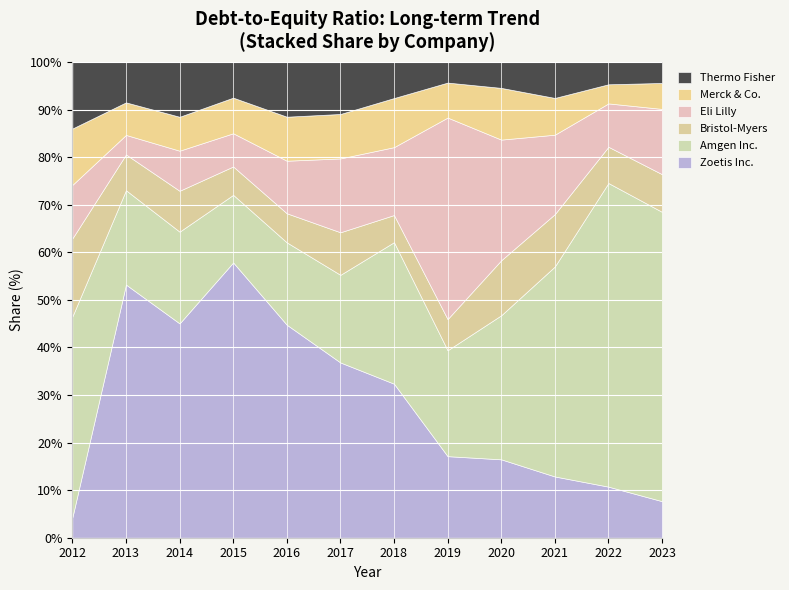

Rank the series at 2023 from lowest to highest value.

Thermo Fisher, Merck & Co., Zoetis Inc., Bristol-Myers, Eli Lilly, Amgen Inc.